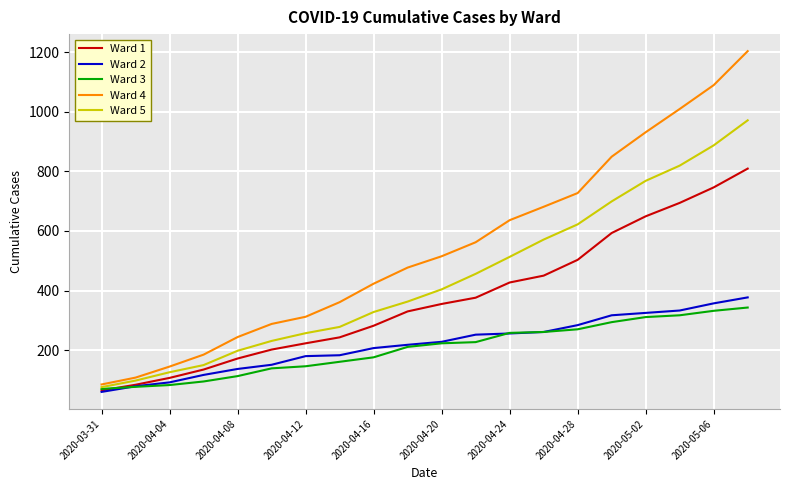

Which series has the largest range (max minus min)?

Ward 4